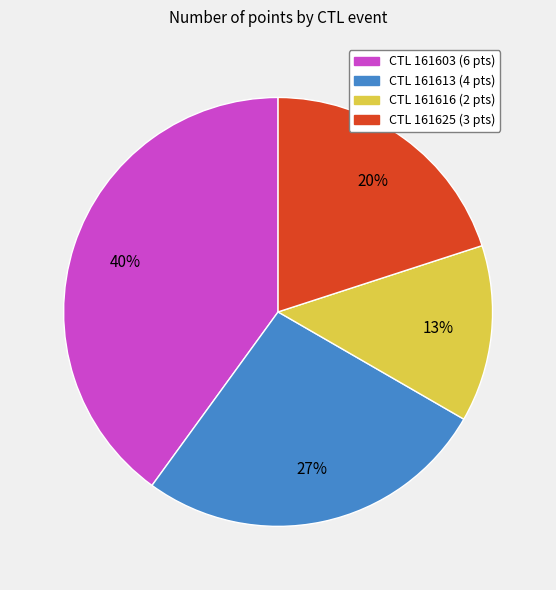

Does any single category account for the majority?

No